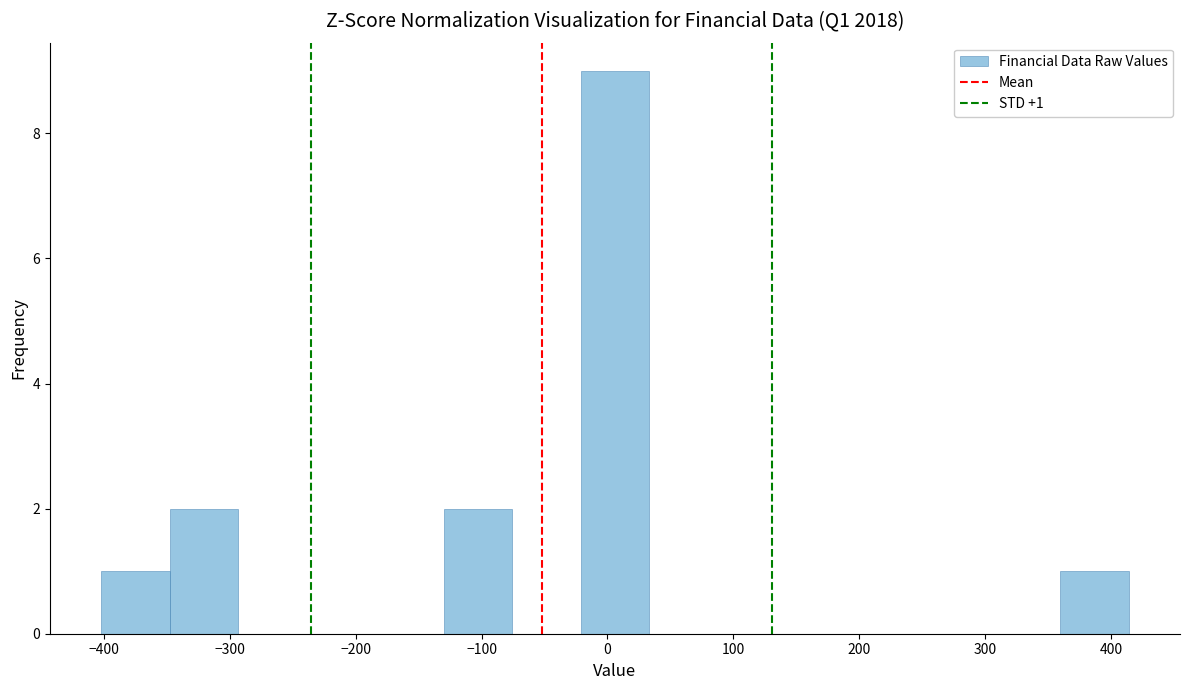

Over which range of the x-axis is the bar tallest?

-20 to 30